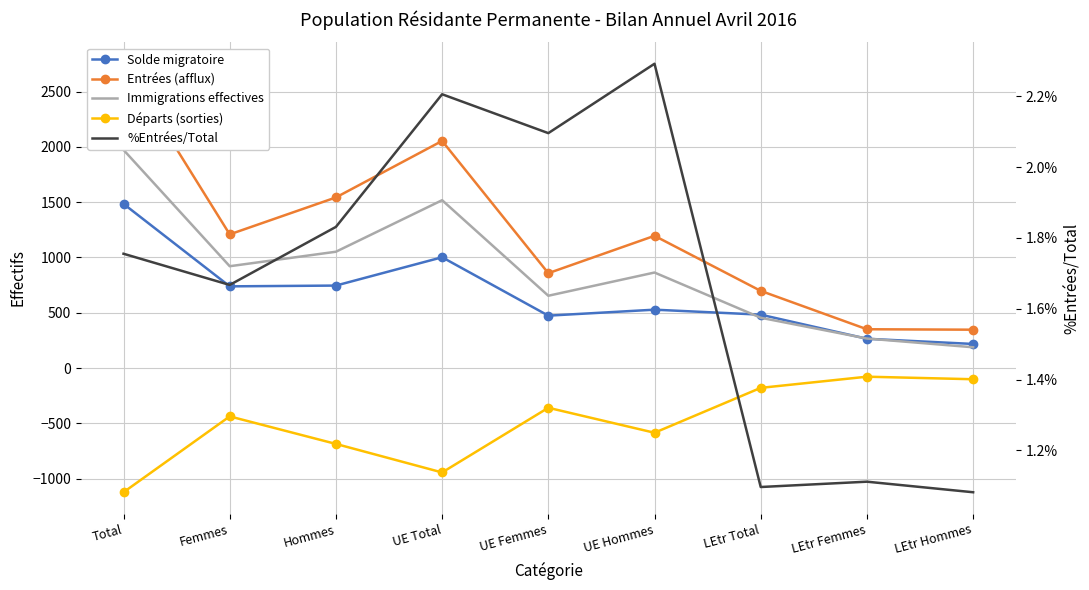

At LEtr Femmes, list the series in order from largest to smallest.

Entrées (afflux), Immigrations effectives, Solde migratoire, %Entrées/Total, Départs (sorties)